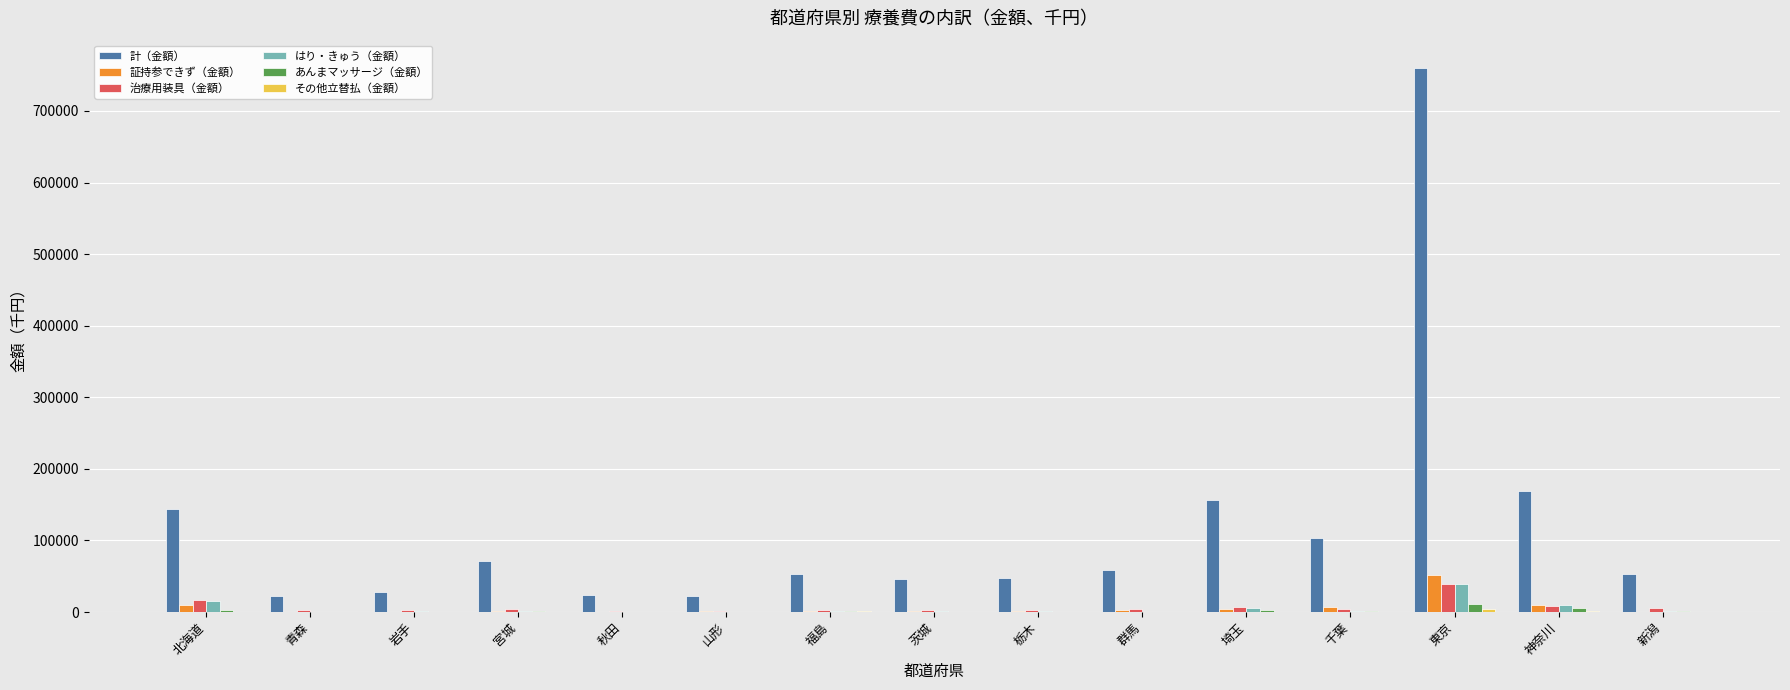

Which category has the highest value in the 計（金額） series?

東京